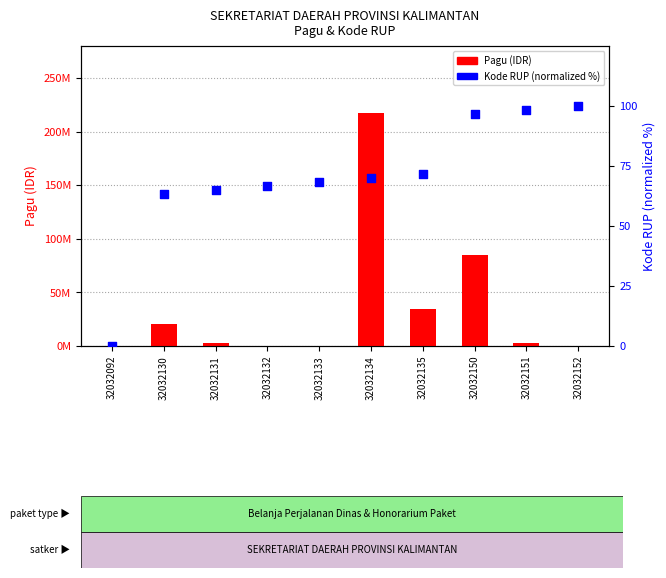

What are all the series names shown in the legend?

Pagu (IDR), Kode RUP (normalized %)